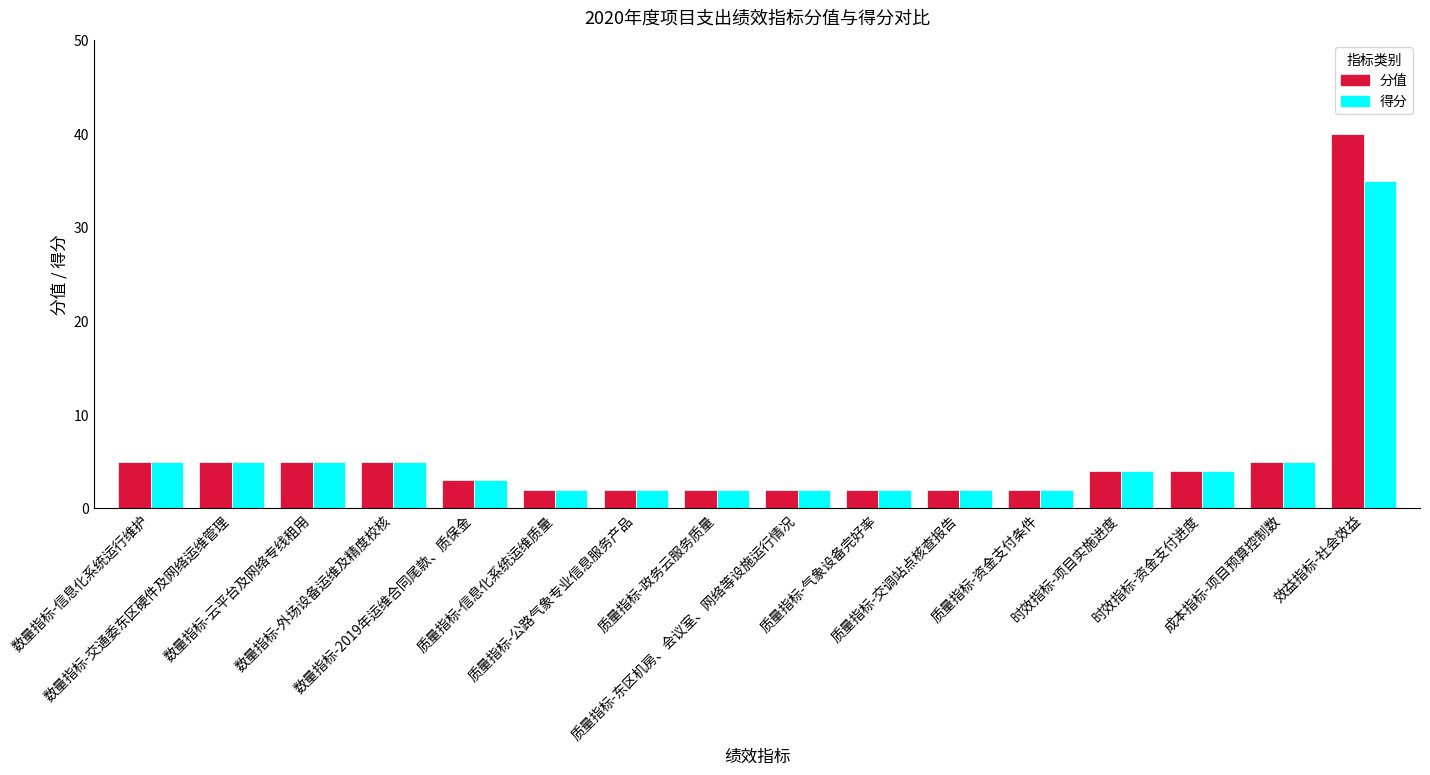

Reading left to right, transcribe all the data shown in this chart.

分值: 5	5	5	5	3	2	2	2	2	2	2	2	4	4	5	40
得分: 5	5	5	5	3	2	2	2	2	2	2	2	4	4	5	35